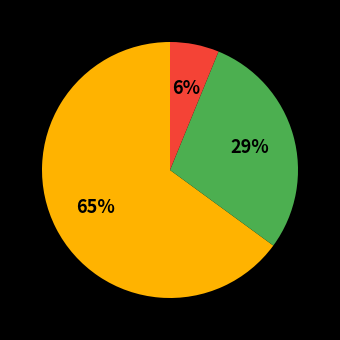

Does any single category account for the majority?

Yes